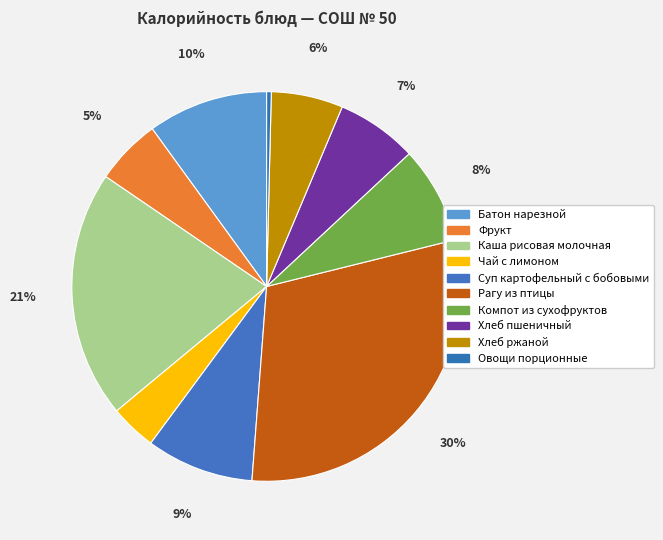

How many segments does this pie chart have?

10